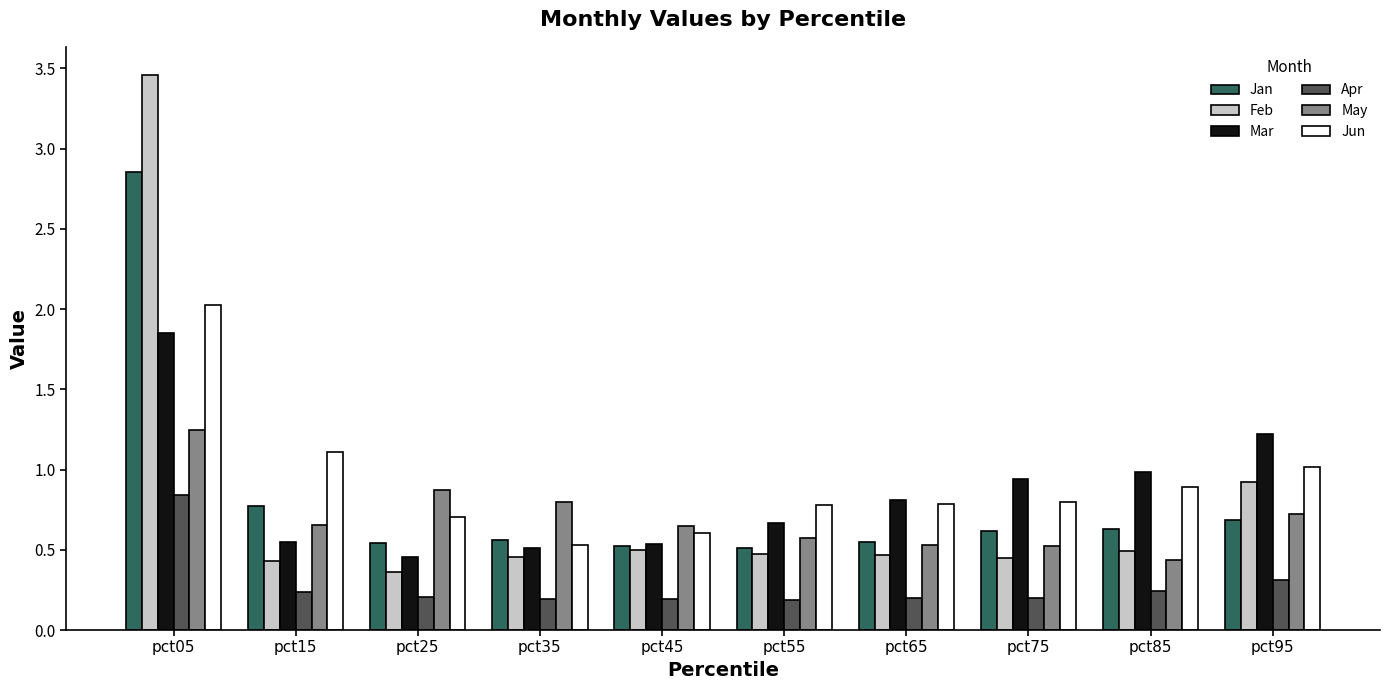

What is the difference between the maximum and minimum values in the Mar series?

1.4